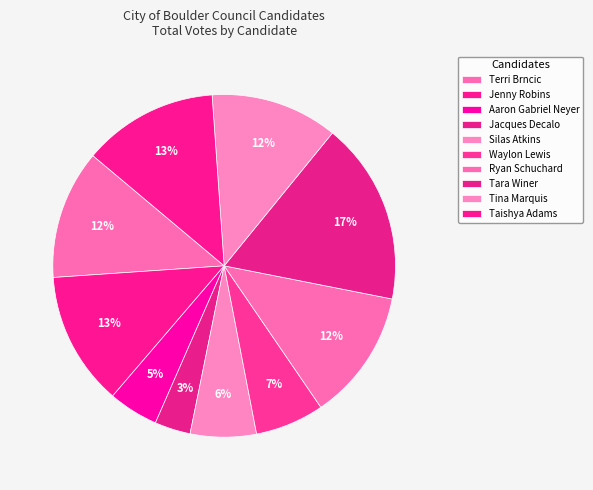

What percentage is the Taishya Adams slice, to the nearest percent?

13%